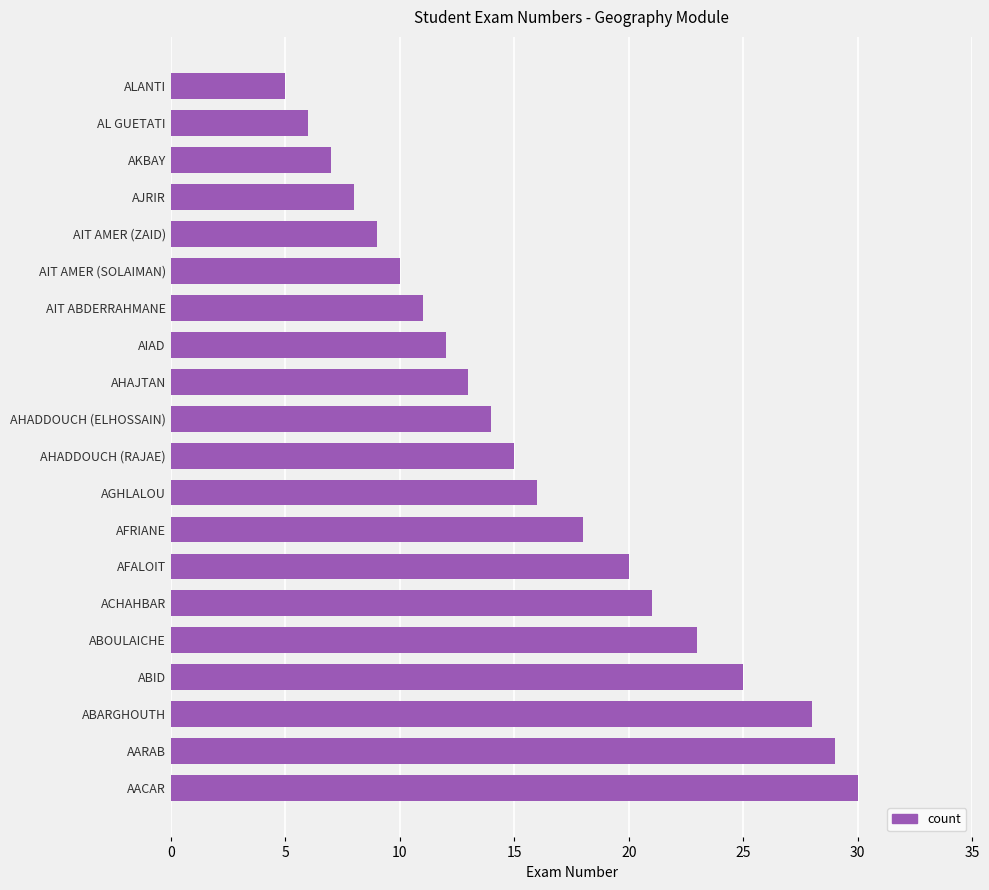

Is it true that the value at AHADDOUCH (RAJAE) is 15?

True